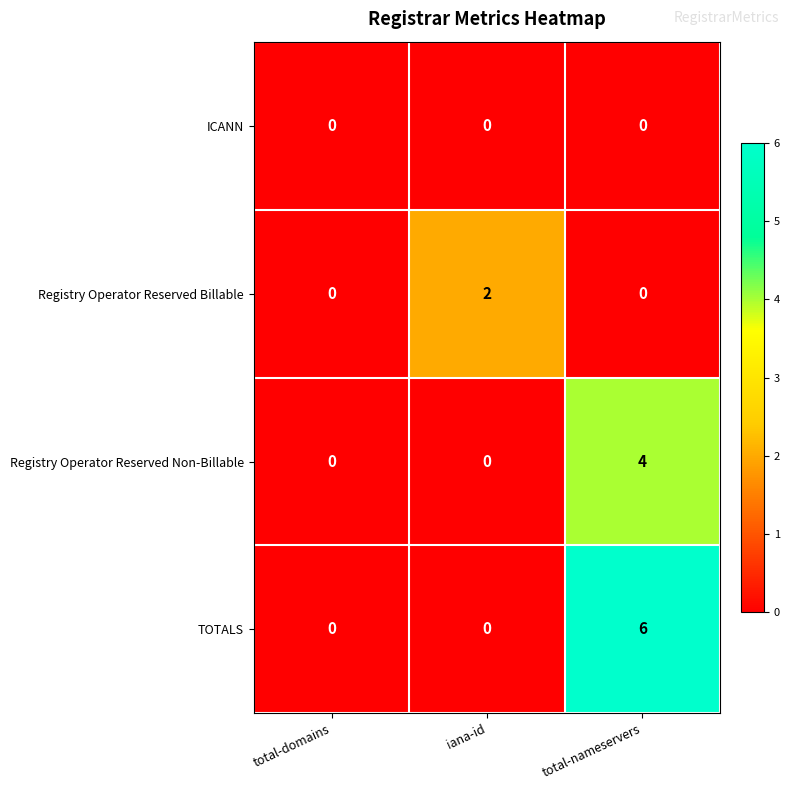

Which series has the largest total across all categories?

TOTALS